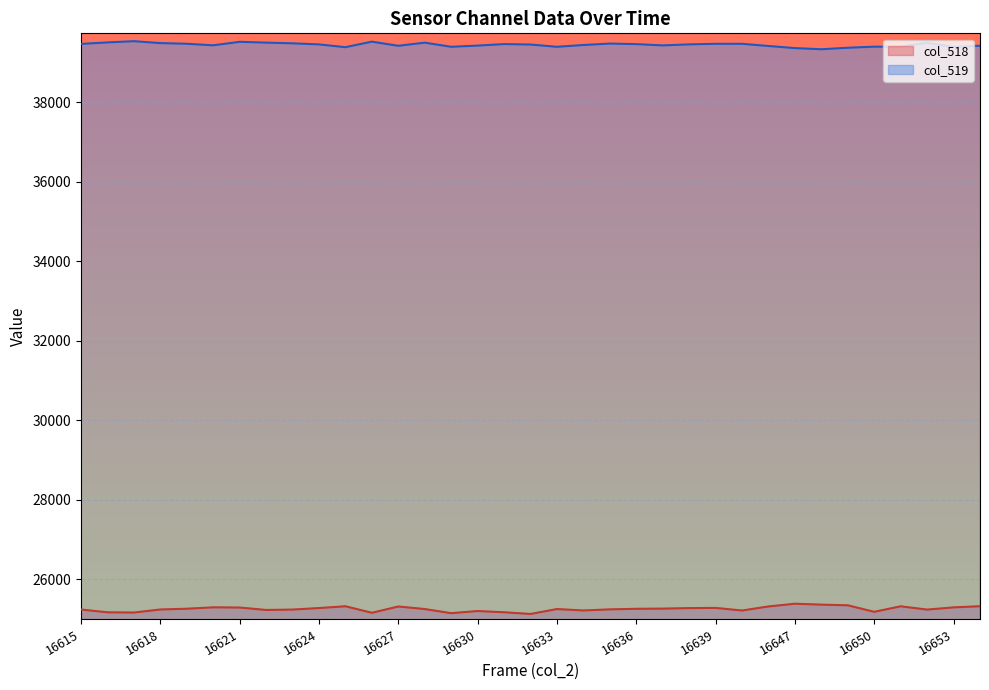

Reading left to right, transcribe all the data shown in this chart.

col_518: 16615=25233	16616=25163	16617=25157	16618=25234	16619=25253	16620=25288	16621=25283	16622=25222	16623=25232	16624=25270	16625=25315	16626=25151	16627=25309	16628=25245	16629=25141	16630=25195	16631=25164	16632=25121	16633=25245	16634=25209	16635=25237	16636=25251	16637=25256	16638=25268	16639=25274	16640=25208	16641=25310	16647=25379	16648=25356	16649=25339	16650=25175	16651=25314	16652=25231	16653=25287	16654=25316
col_519: 16615=39470	16616=39507	16617=39538	16618=39490	16619=39473	16620=39434	16621=39522	16622=39502	16623=39484	16624=39457	16625=39387	16626=39526	16627=39422	16628=39501	16629=39397	16630=39427	16631=39465	16632=39454	16633=39397	16634=39442	16635=39478	16636=39464	16637=39432	16638=39458	16639=39472	16640=39472	16641=39417	16647=39364	16648=39335	16649=39373	16650=39400	16651=39400	16652=39497	16653=39393	16654=39424